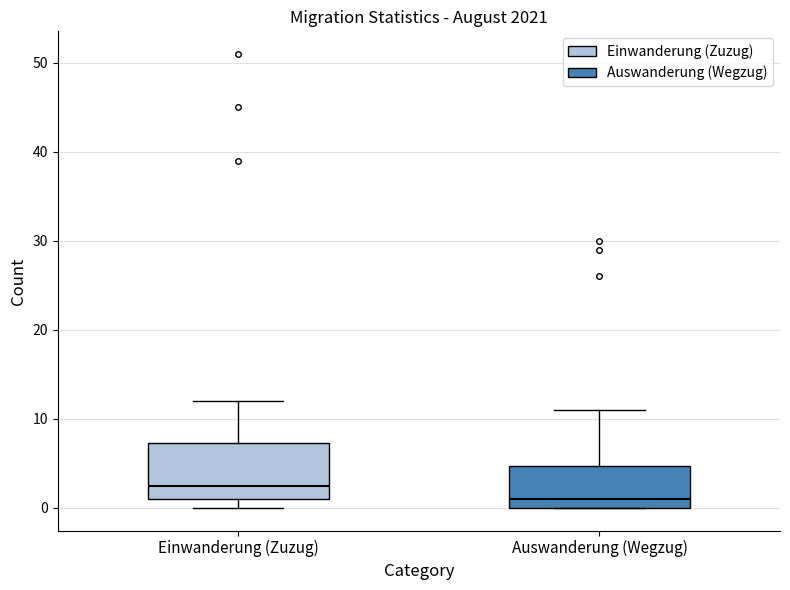

Which box's median line is the lowest?

Auswanderung (Wegzug)